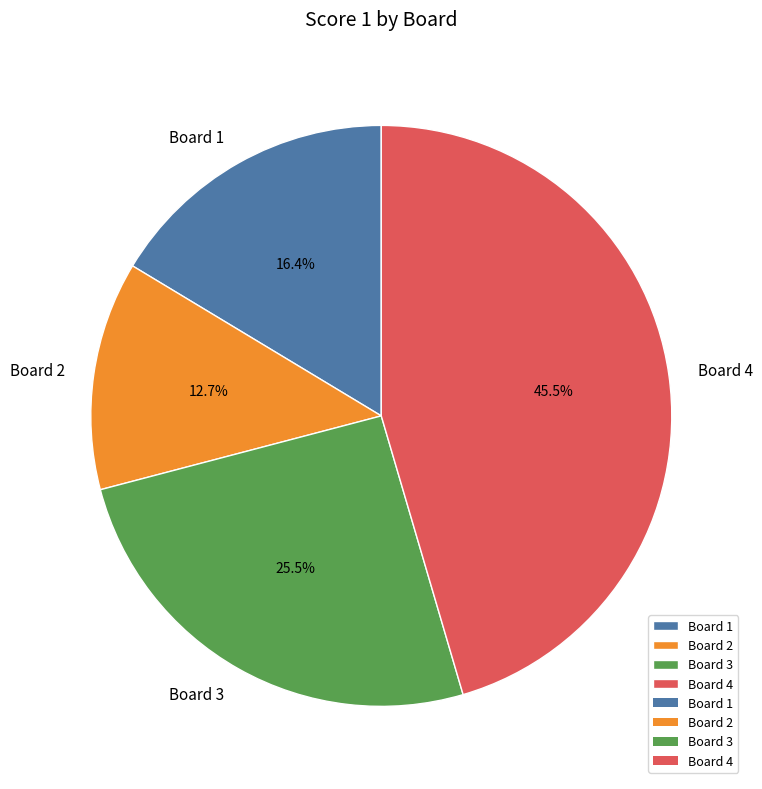

Which slice is the smallest?

Board 2